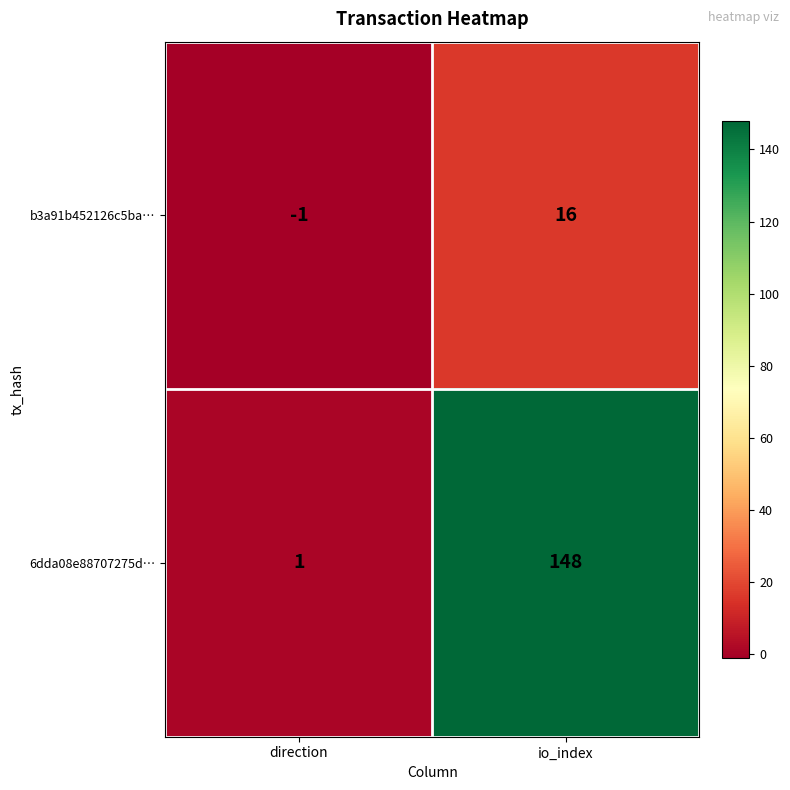

Rank the series by their maximum value, from lowest to highest.

b3a91b452126c5ba…, 6dda08e88707275d…